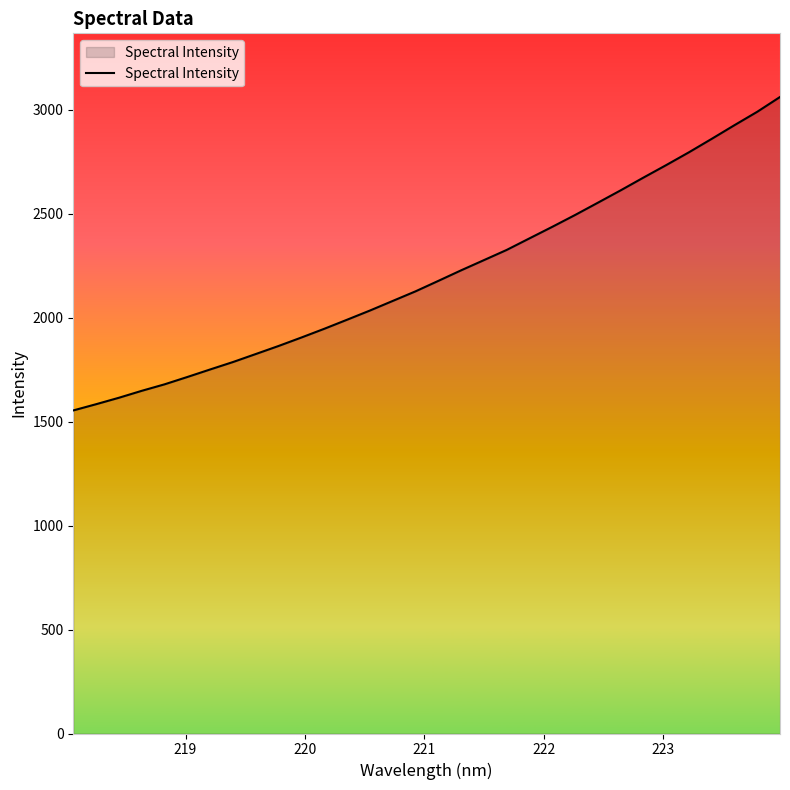

What is the smallest value displayed?

1553.7